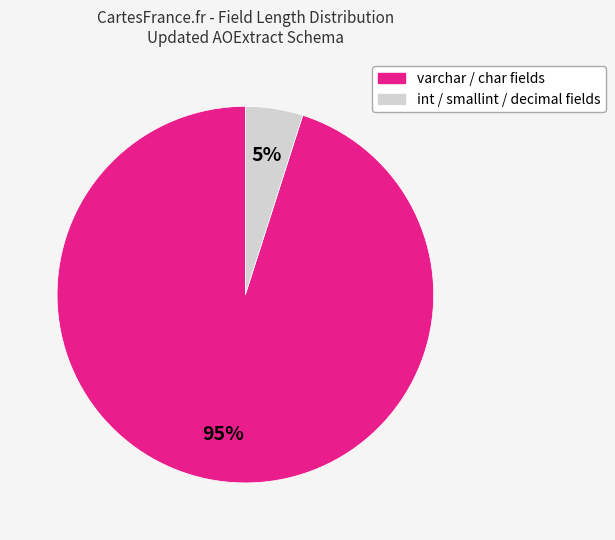

To the nearest percent, what is the average slice percentage?

50%